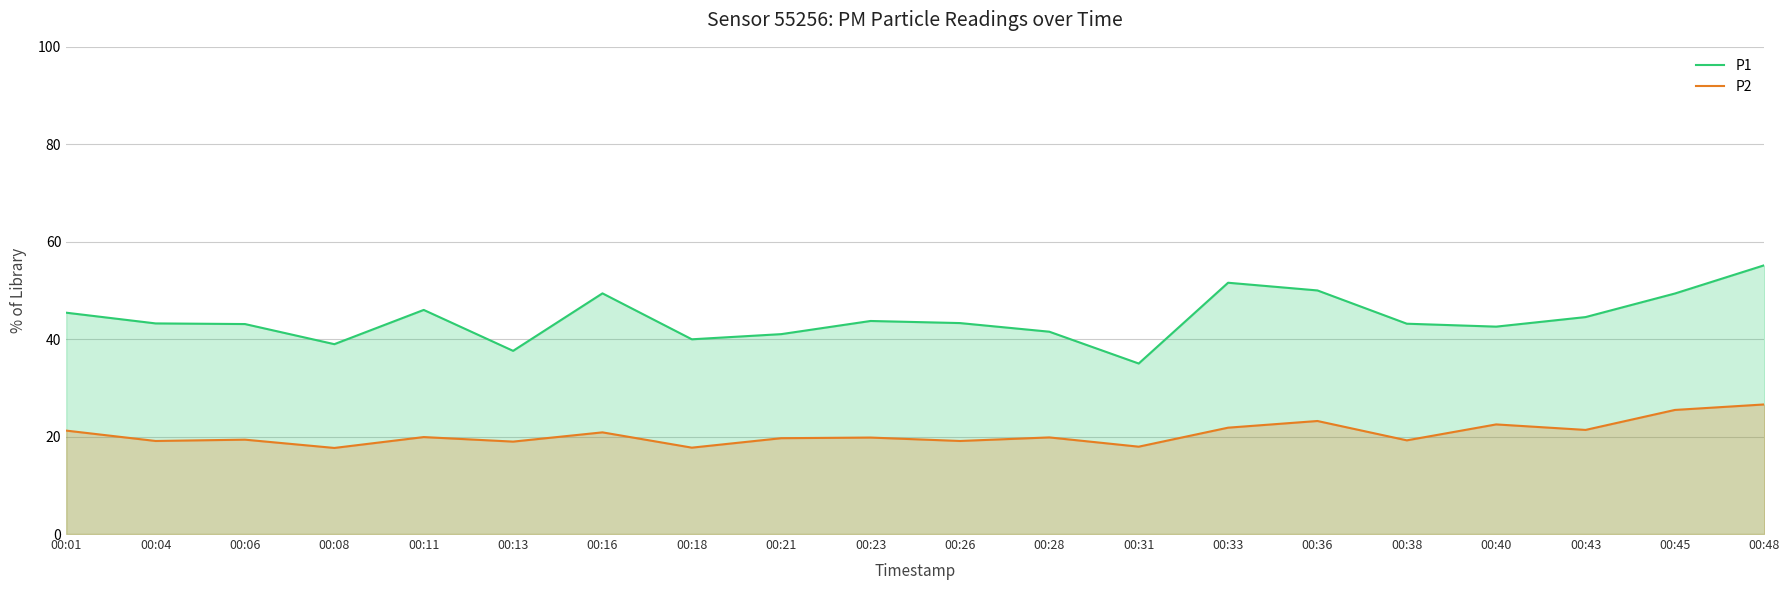

At how many categories does at least one series exceed 41?

16